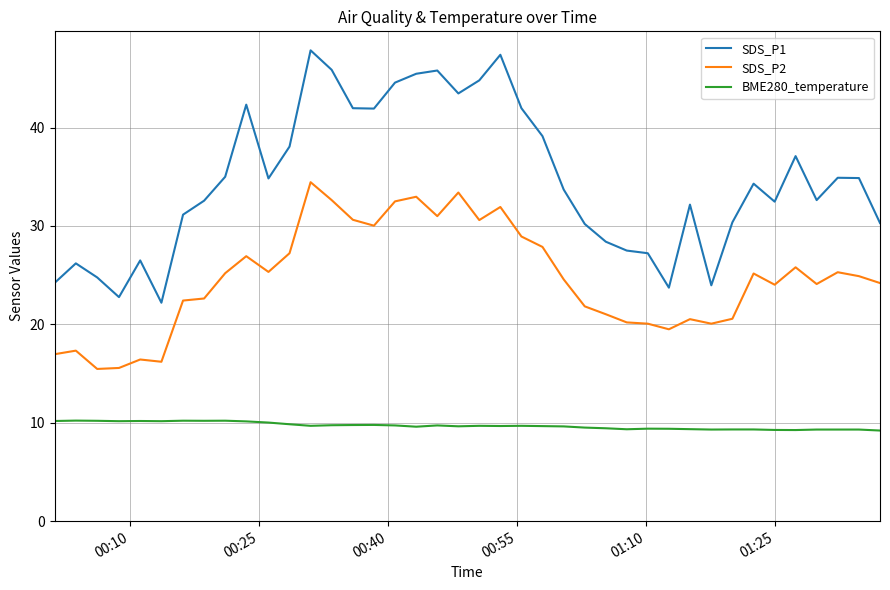

Which series has the largest total across all categories?

SDS_P1